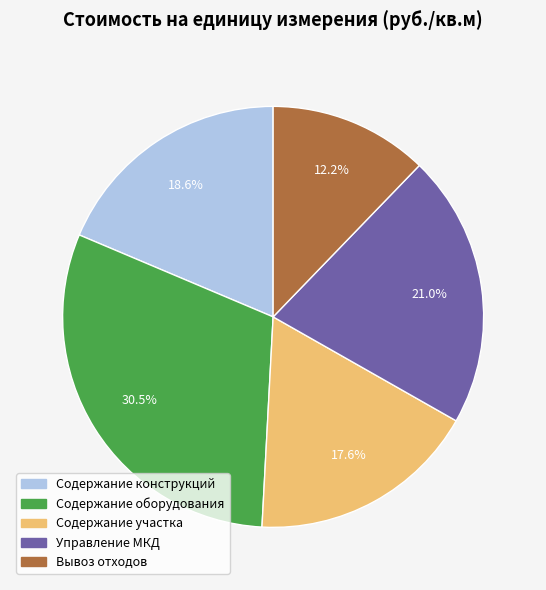

Is there any slice that represents more than half of the pie?

No